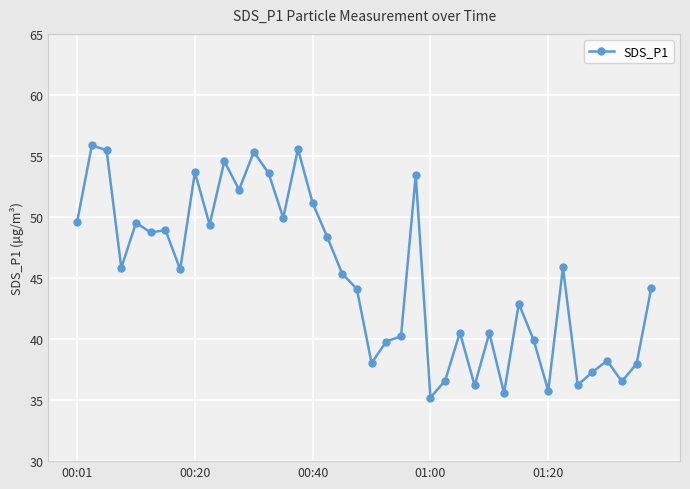

What is the value of the 23rd point from the left?

40.2